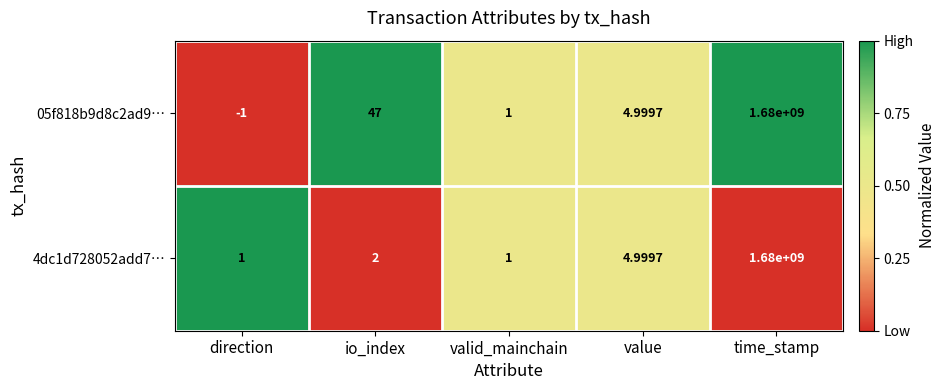

At which label does 05f818b9d8c2ad9… reach its peak?

time_stamp